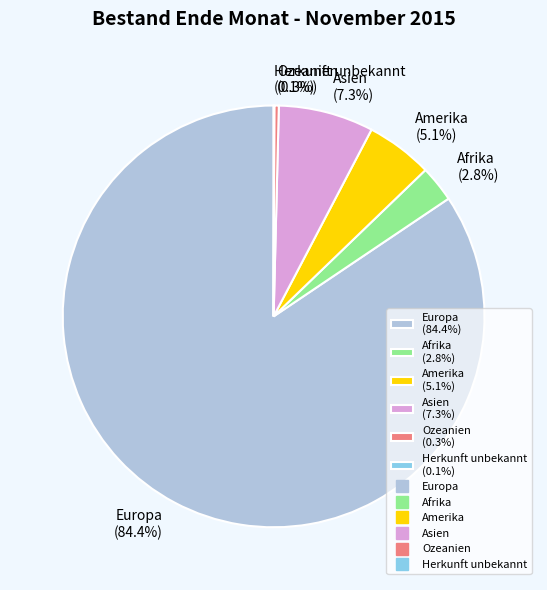

What portion of the pie excludes Afrika (2.8%)?

97.2%